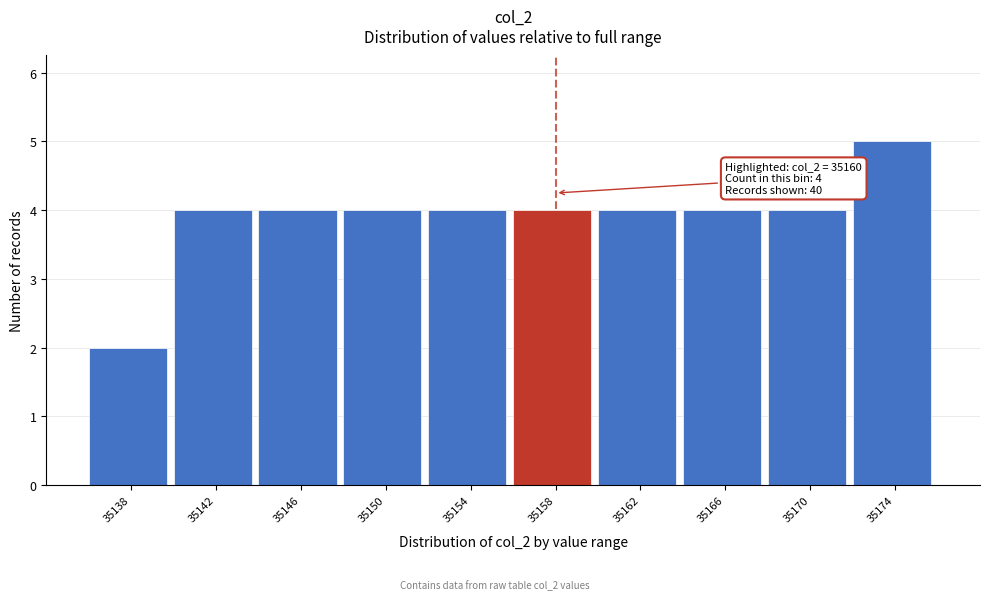

Reading right to left, transcribe all the data shown in this chart.

5	4	4	4	4	4	4	4	4	2